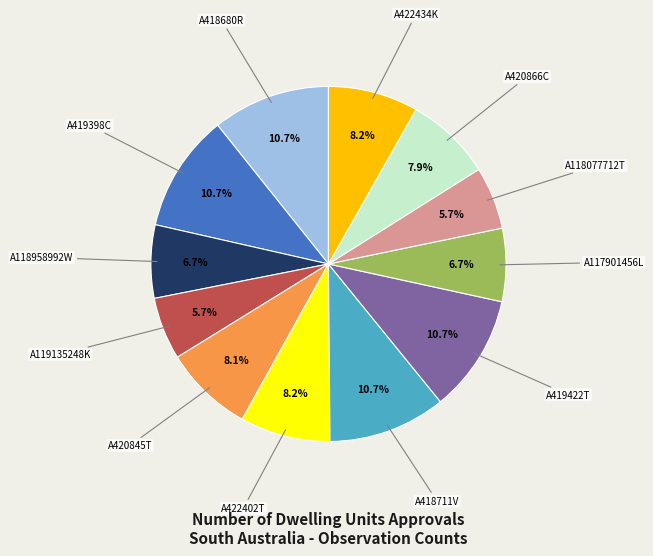

Is there any slice that represents more than half of the pie?

No